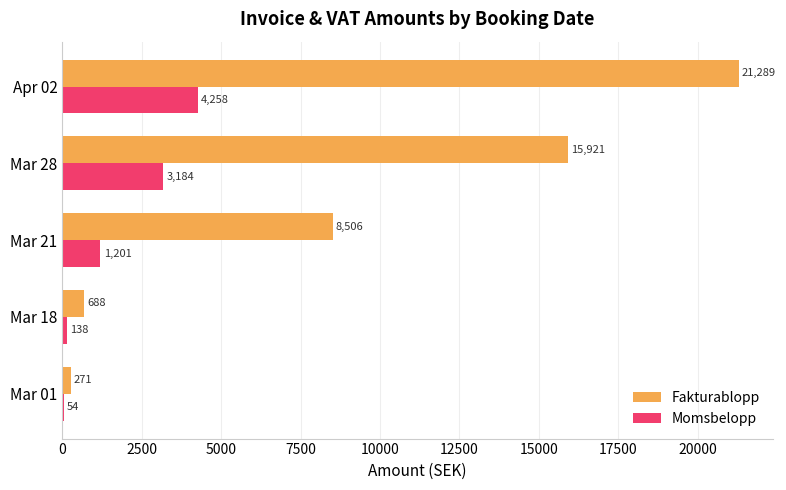

Is it true that Momsbelopp equals 1405.0 at Mar 28?

False